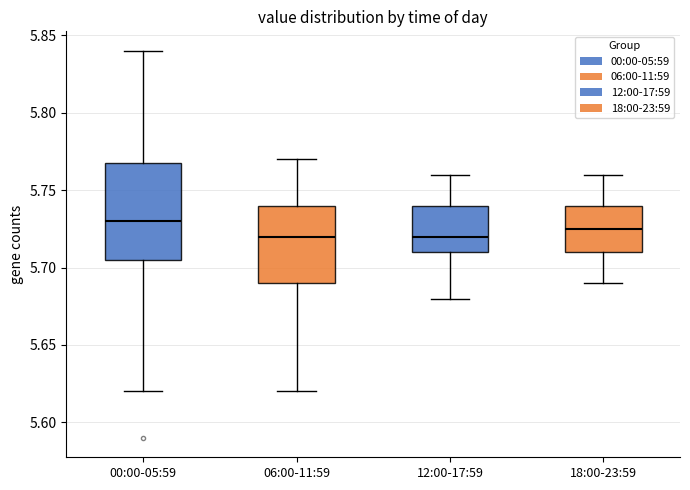

Which box is the tallest, from its lower edge to its upper edge?

00:00-05:59